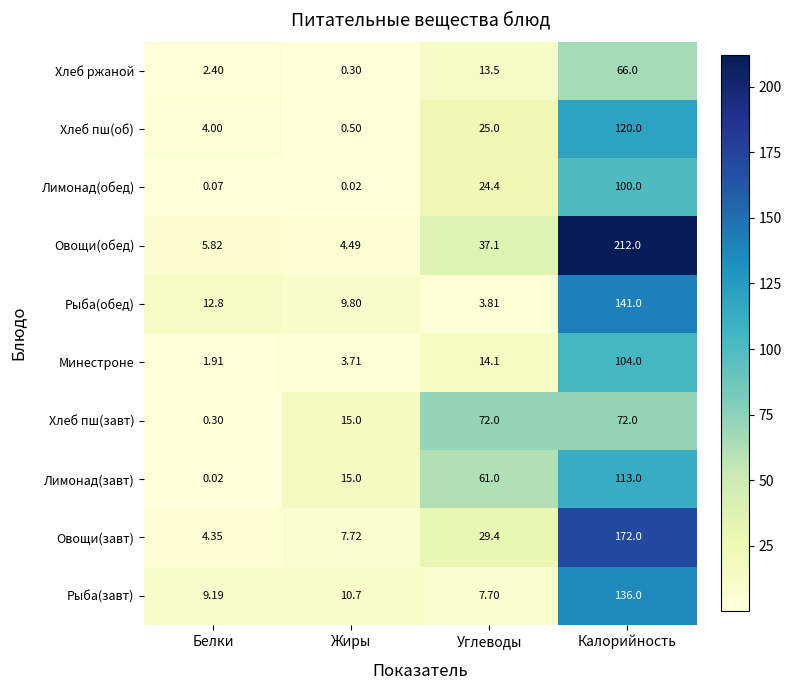

List the series in order of their peak value, lowest first.

Хлеб ржаной, Хлеб пш(завт), Лимонад(обед), Минестроне, Лимонад(завт), Хлеб пш(об), Рыба(завт), Рыба(обед), Овощи(завт), Овощи(обед)